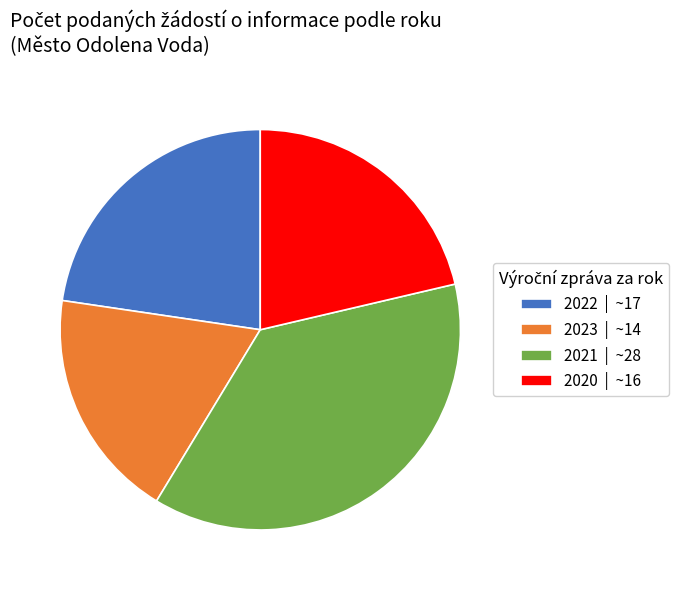

How many segments does this pie chart have?

4